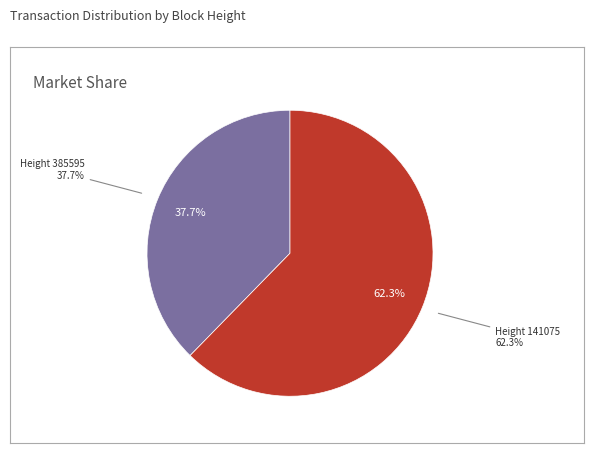

True or false: 141075 accounts for 62% of the total.

True